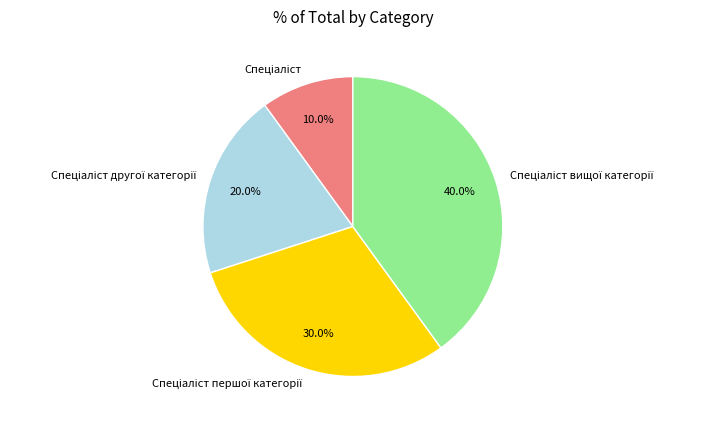

Is there any slice that represents more than half of the pie?

No